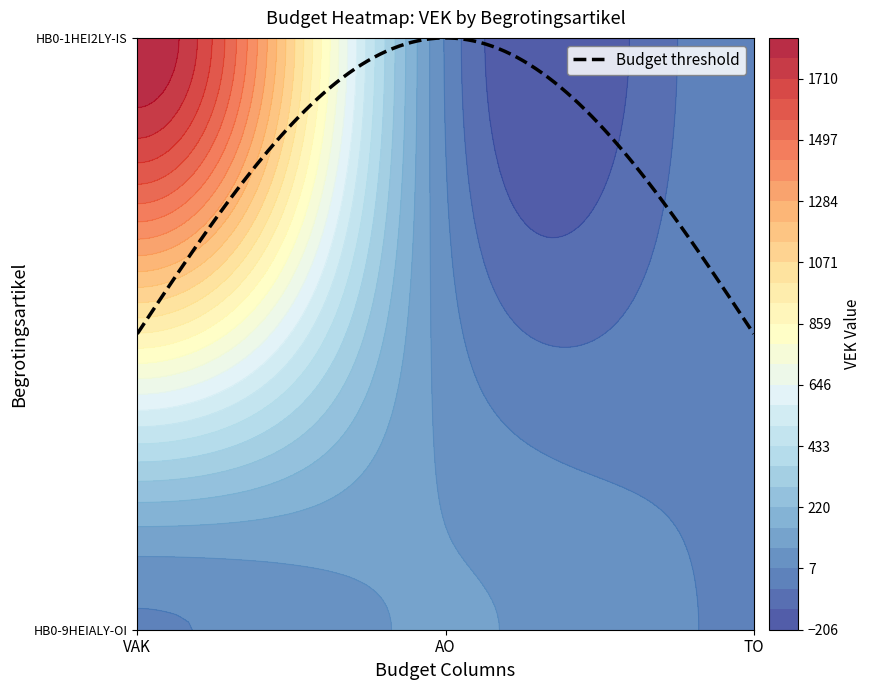

Is the value of HB0-9HEIALY-OI at TO greater than the value of HB0-1HEI2LY-IS at AO?

No